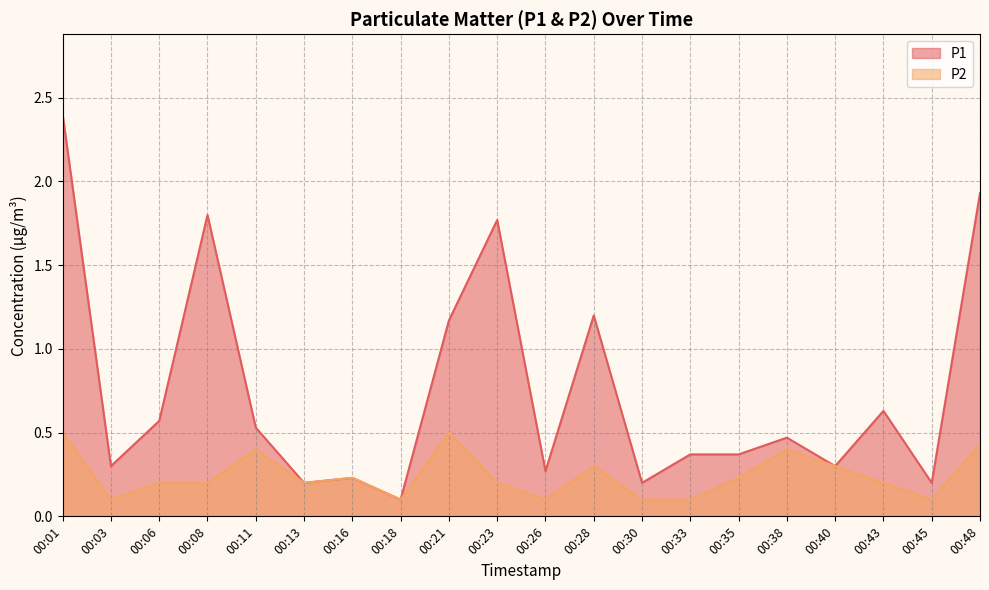

Does the chart have visible grid lines?

Yes